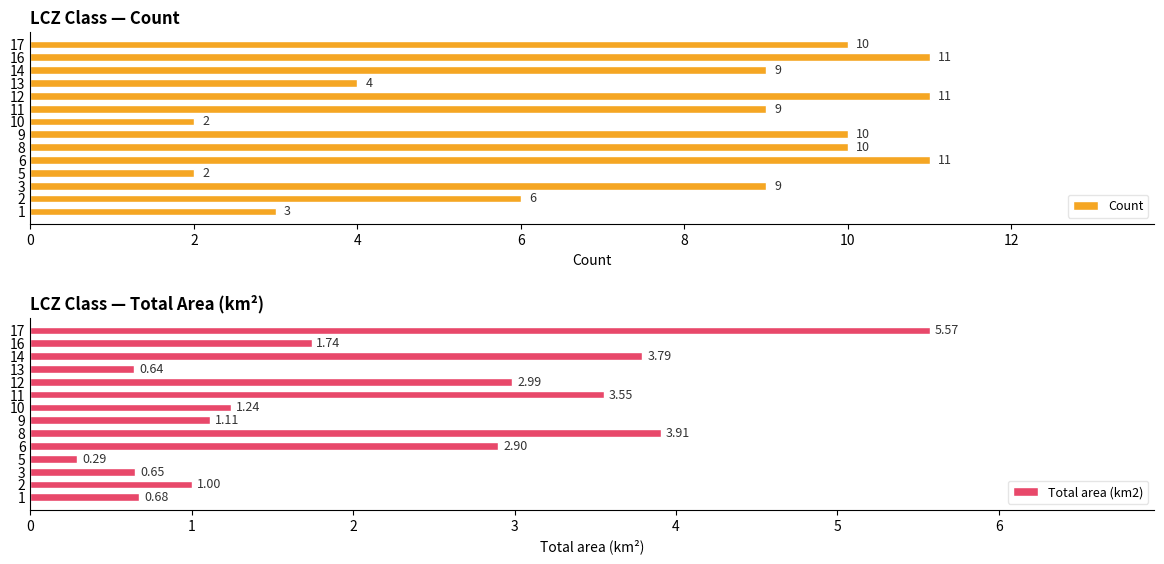

What is the maximum value shown in the chart?

11.0